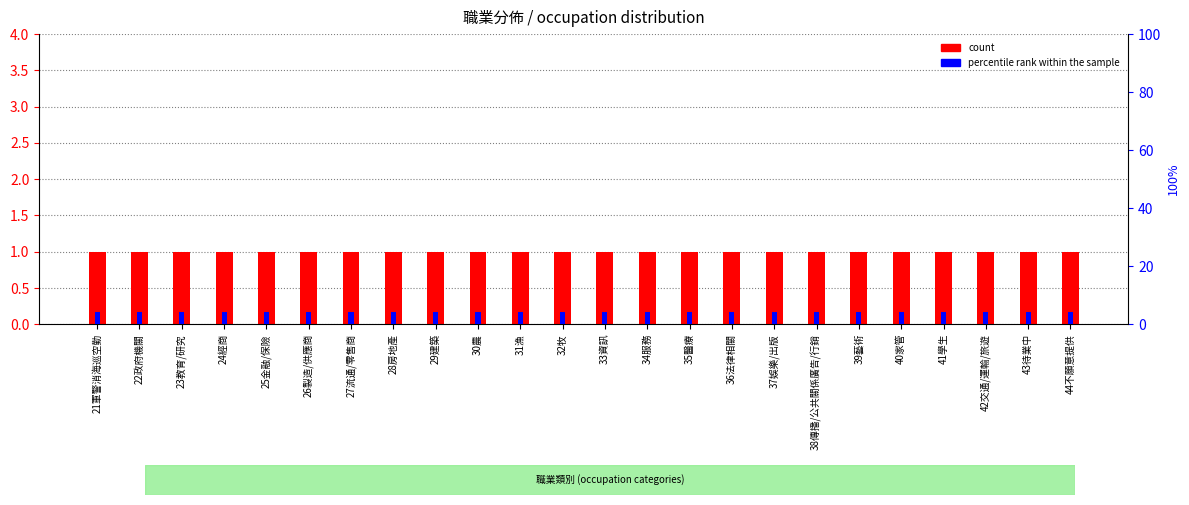

Between 29建築 and 34服務, which is larger?

29建築